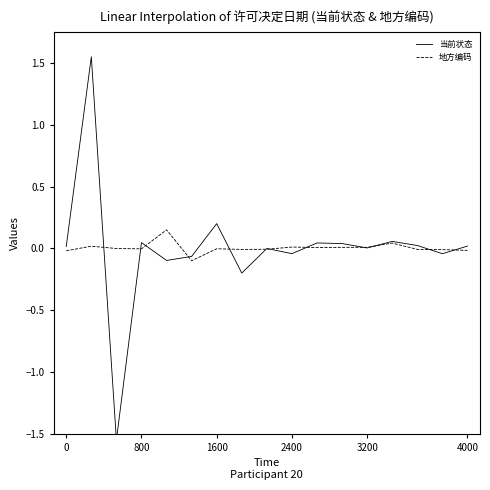

At how many categories does at least one series exceed 0?

12